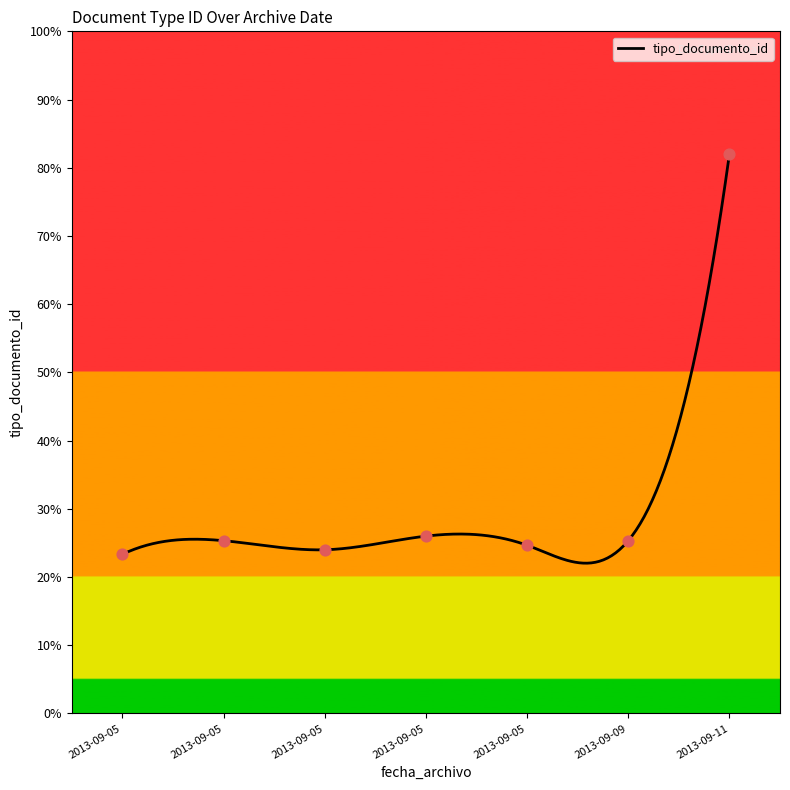

Between 2013-09-09 17:21:54 and 2013-09-05 14:20:57, which is larger?

2013-09-09 17:21:54